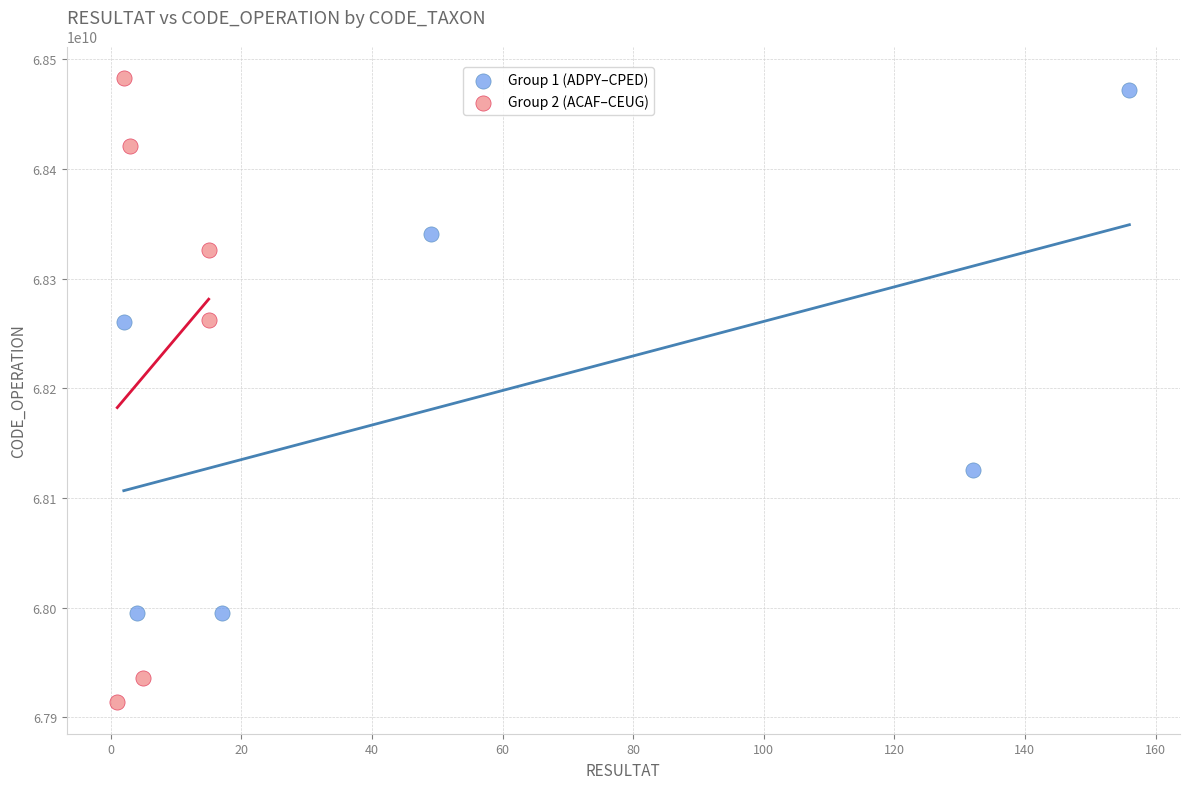

Which series contains the lowest Y value?

Group 2 (ACAF–CEUG)